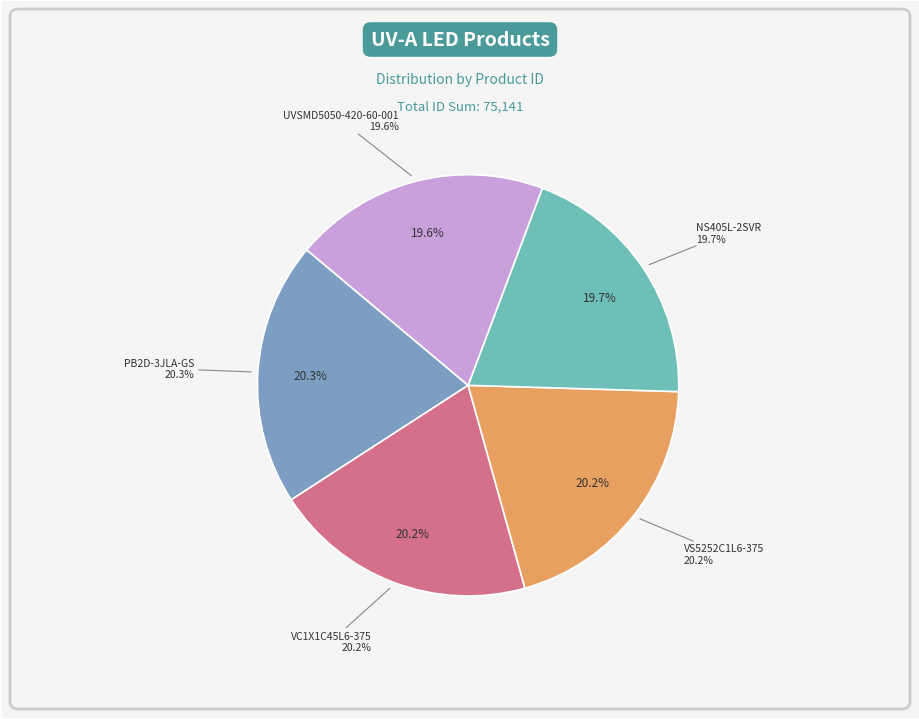

To the nearest percent, what portion does VS5252C1L6-375 represent?

20%